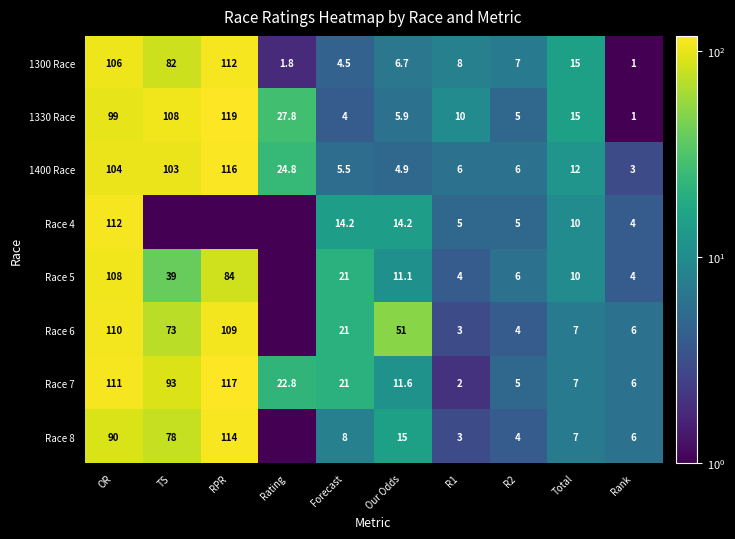

How many values in the Race 7 series are below 21?

5